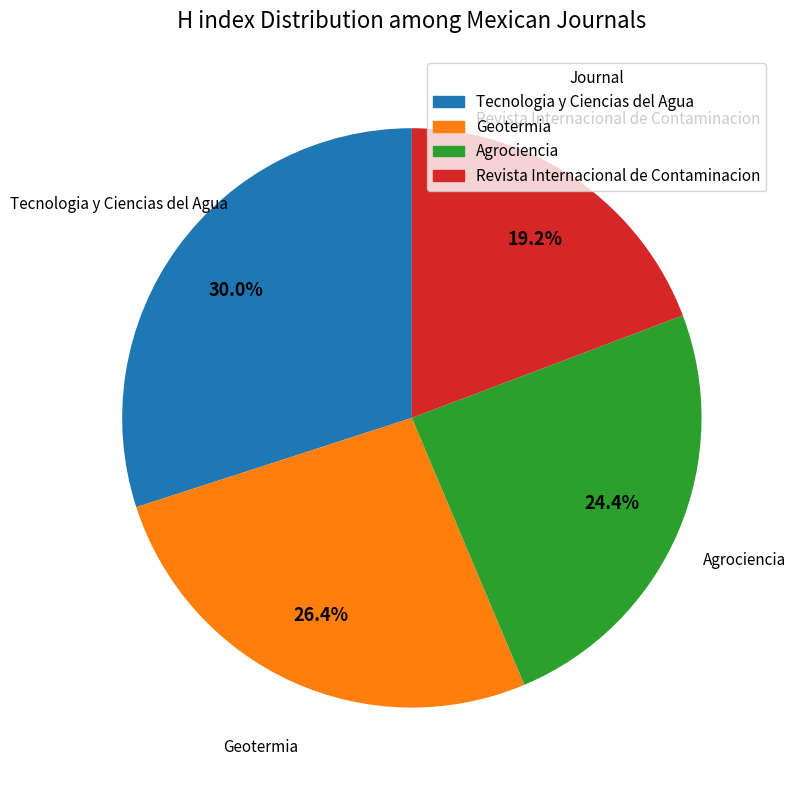

To the nearest percent, what percentage of the pie is Revista Internacional de Contaminacion?

19%